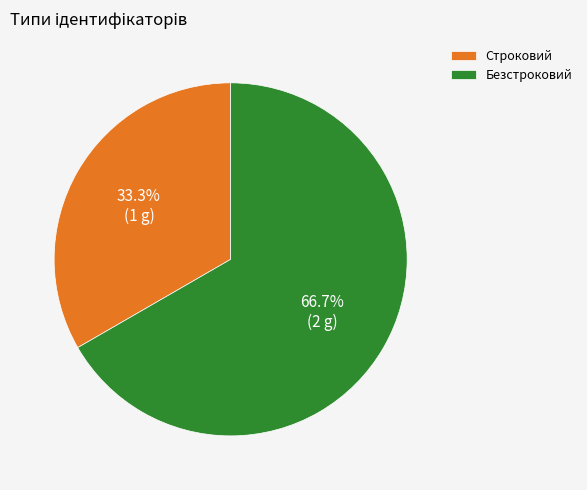

Which slice is the largest?

Безстроковий